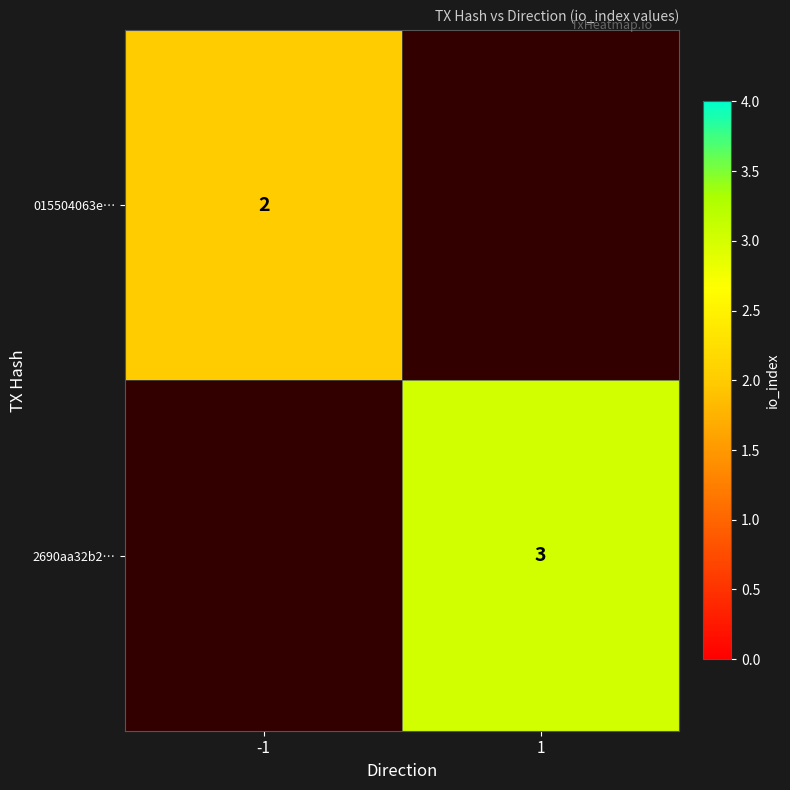

Which has a higher value, 1 or -1?

-1